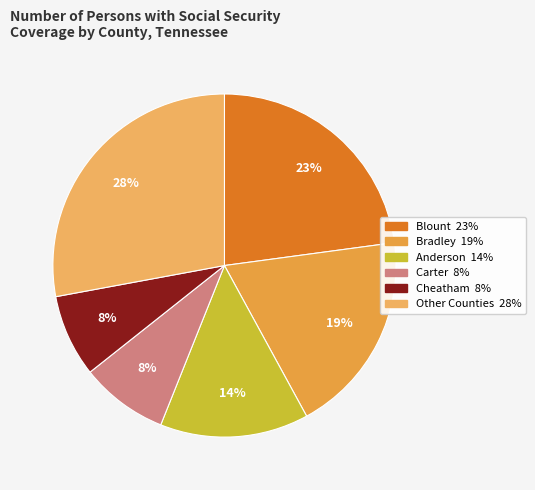

To the nearest percent, what is the average slice percentage?

17%